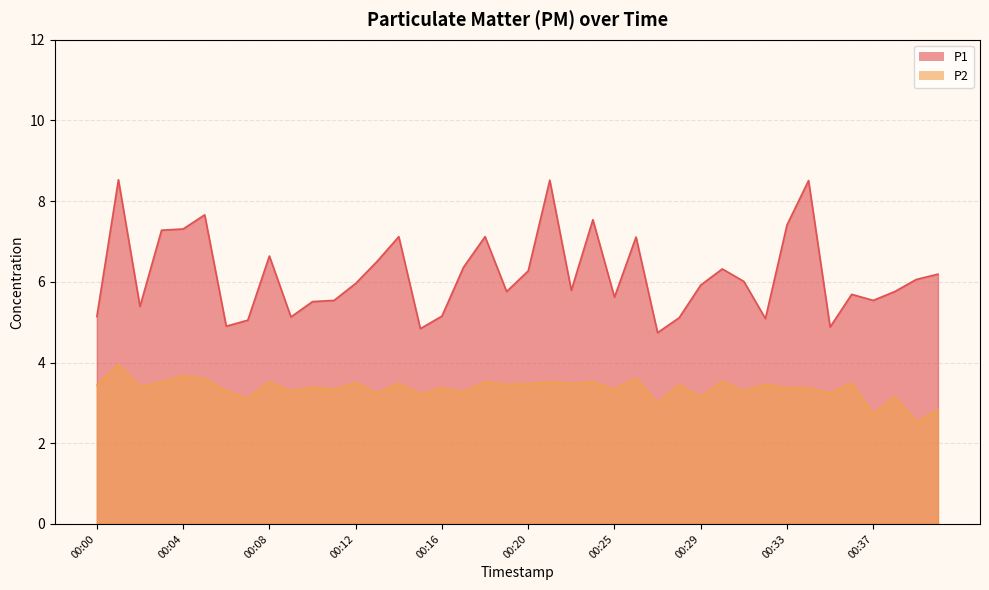

How many data points does each series have?

40